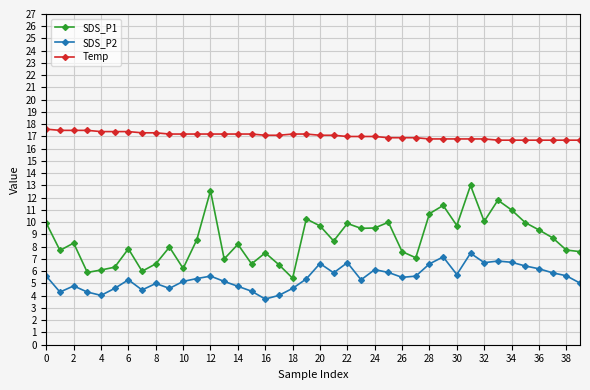

Which series has the largest total across all categories?

Temp